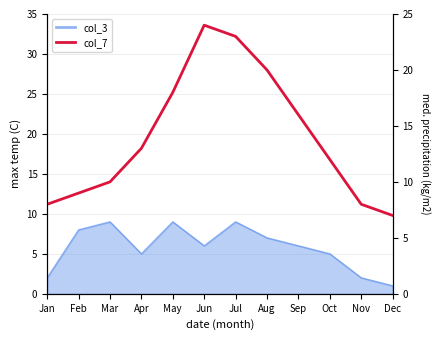

True or false: the data shows 27 at Sep.

False